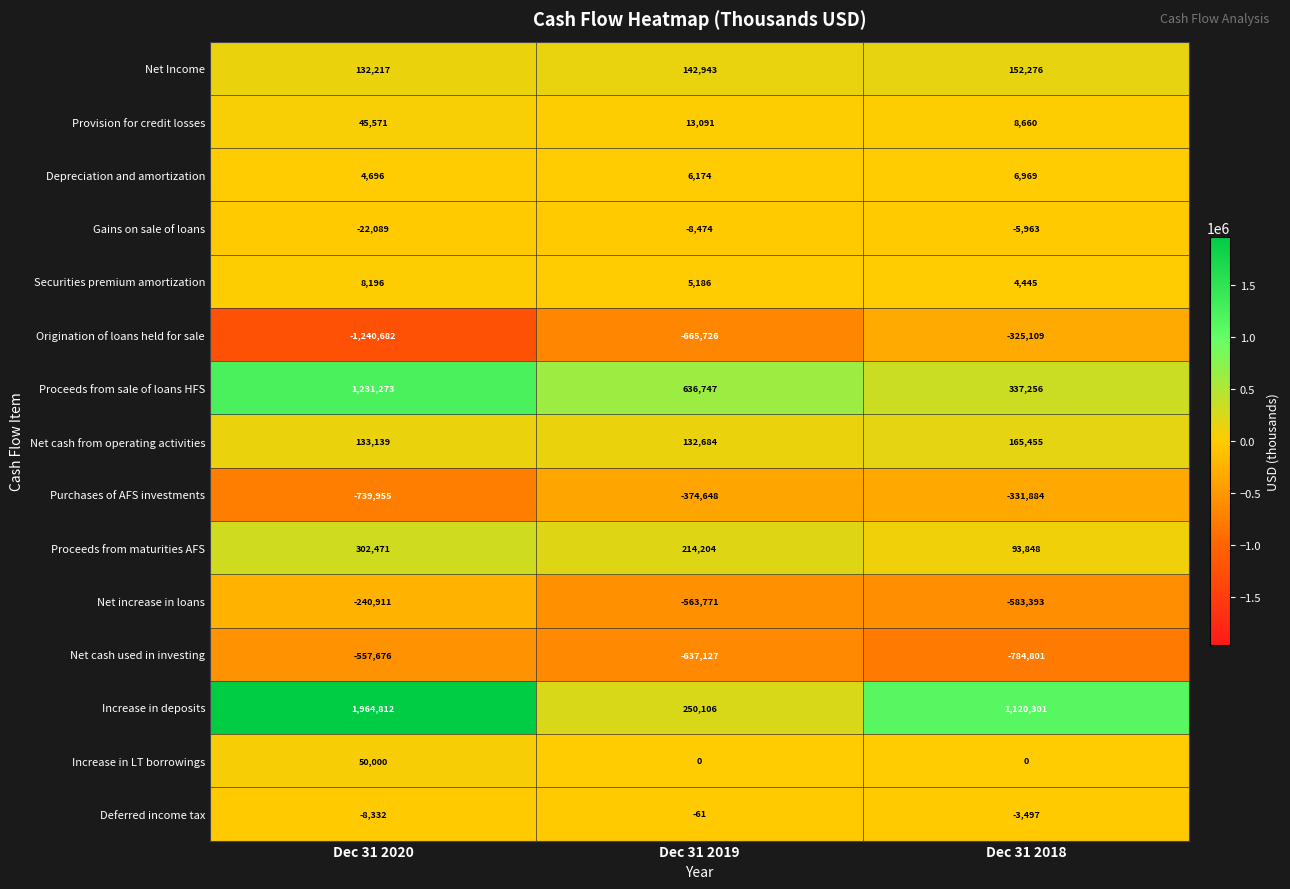

At which label does Increase in deposits first exceed 1120301?

Dec 31 2020